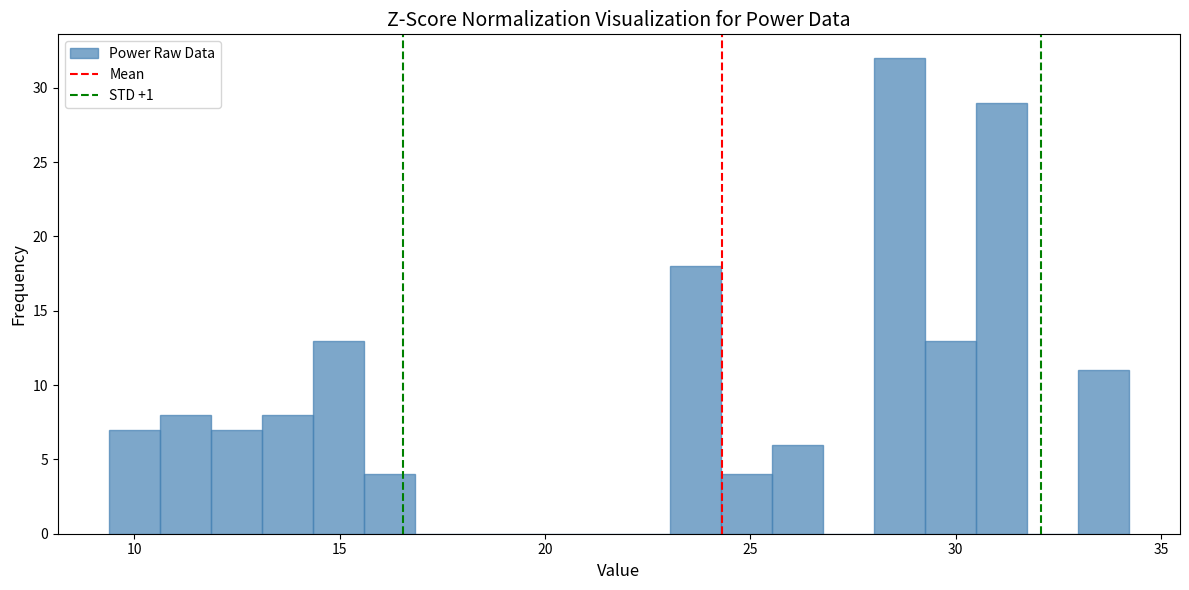

Read against the x-axis, roughly where is the centre of the tallest bar?

28.5